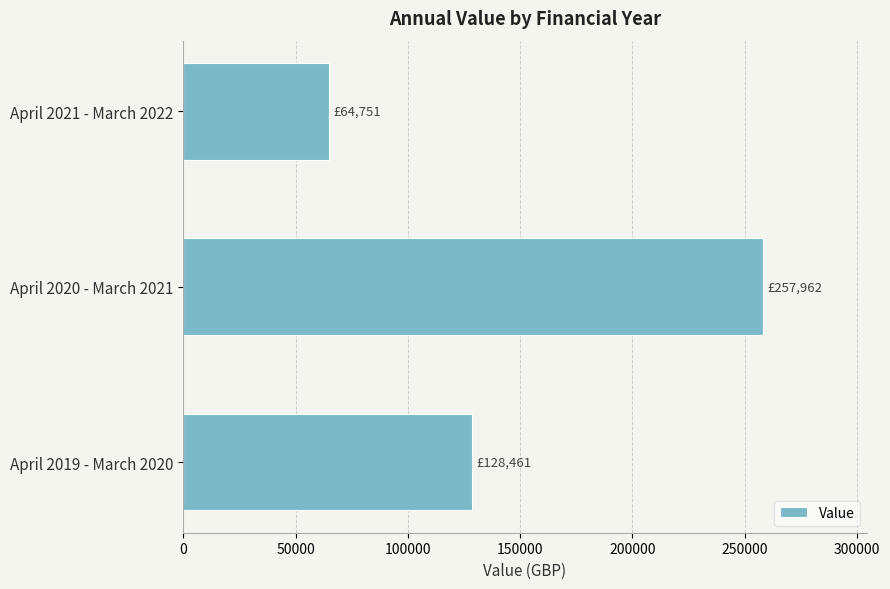

Is it true that the value at April 2021 - March 2022 is 30676.7?

False